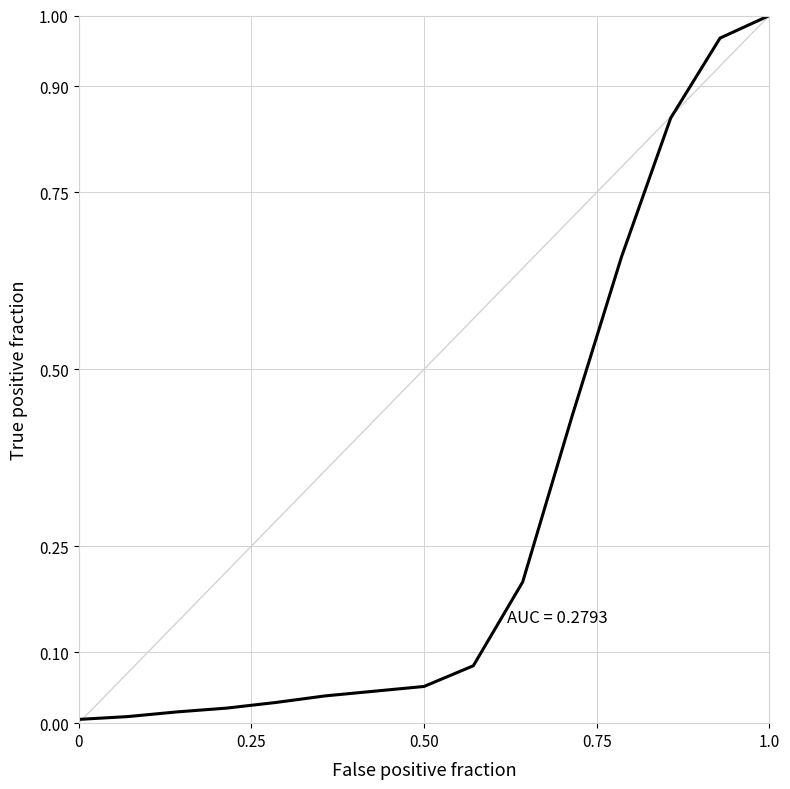

How many lines are shown in the chart?

1